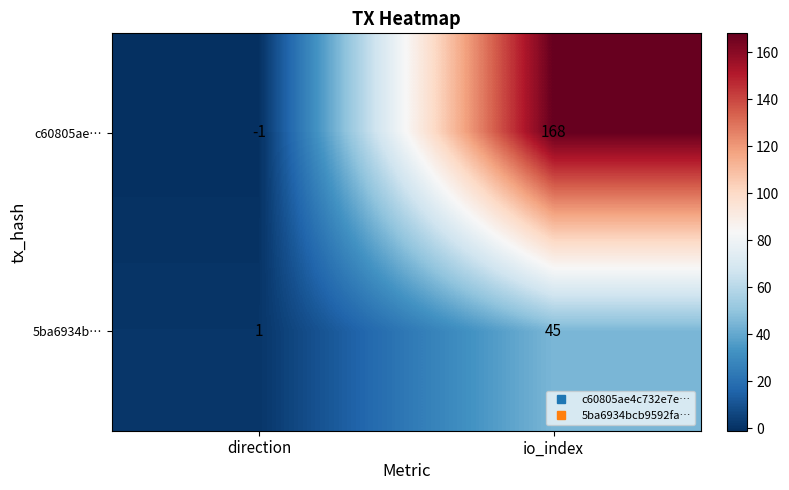

Where is 5ba6934b… nearest to the value 23?

direction